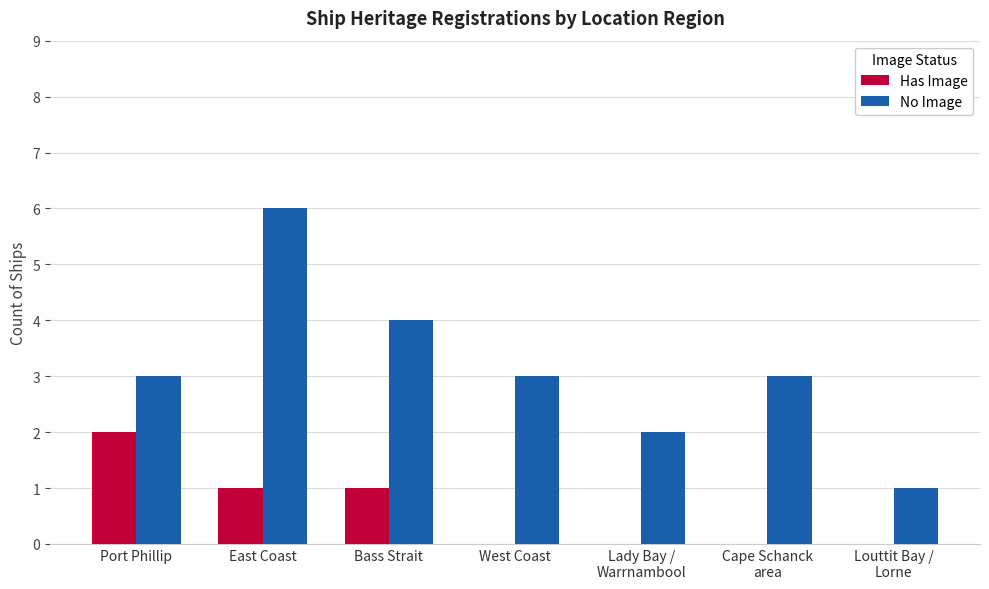

Does the chart contain stacked bars?

No